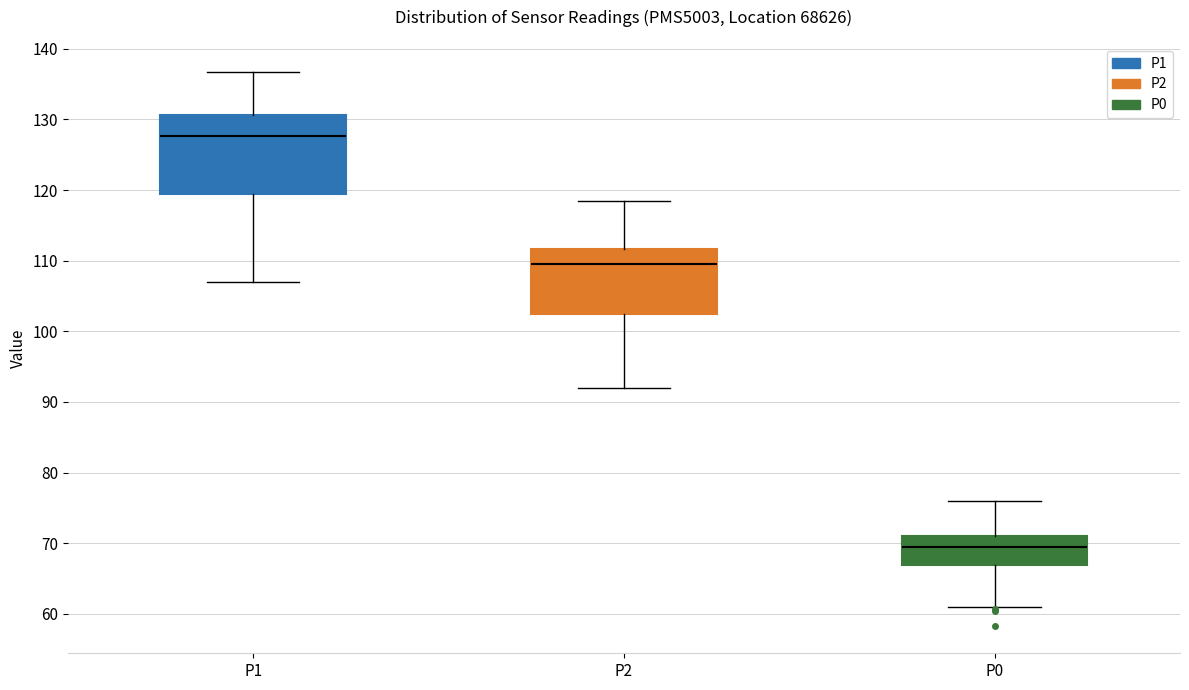

Reading left to right, read every box against the y-axis: the position of its median line, the range the box covers, and the ends of its whiskers. The values are not printed on the chart, so give them approximately, as read against the axis.

P1: median 128, box 119 to 131, whiskers 107 to 137
P2: median 110, box 103 to 112, whiskers 92 to 119
P0: median 70, box 67 to 71, whiskers 61 to 76